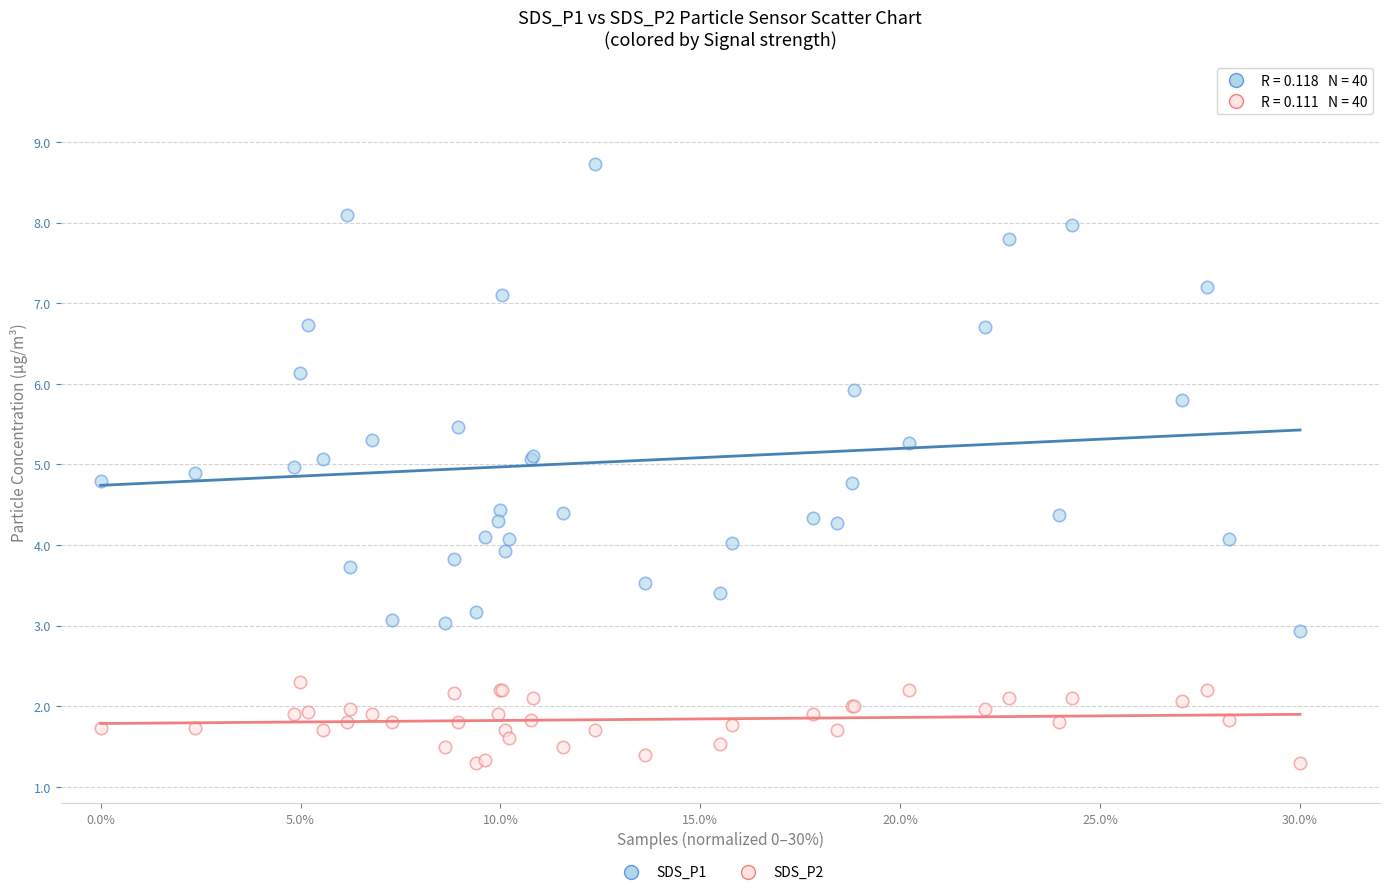

What are all the series names shown in the legend?

SDS_P1, SDS_P2